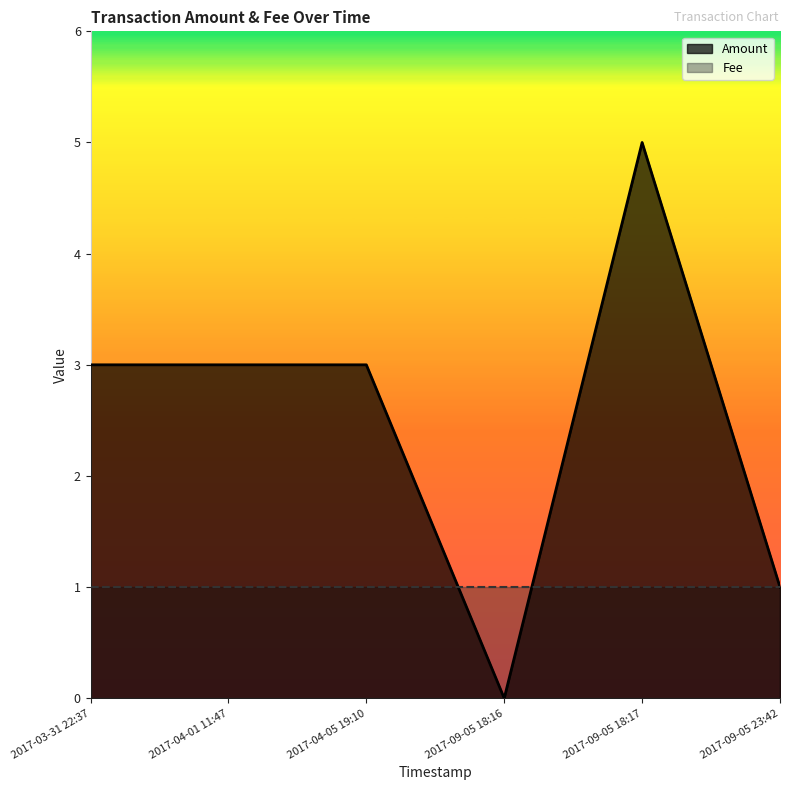

What position from the left is 2017-04-05 19:10?

3